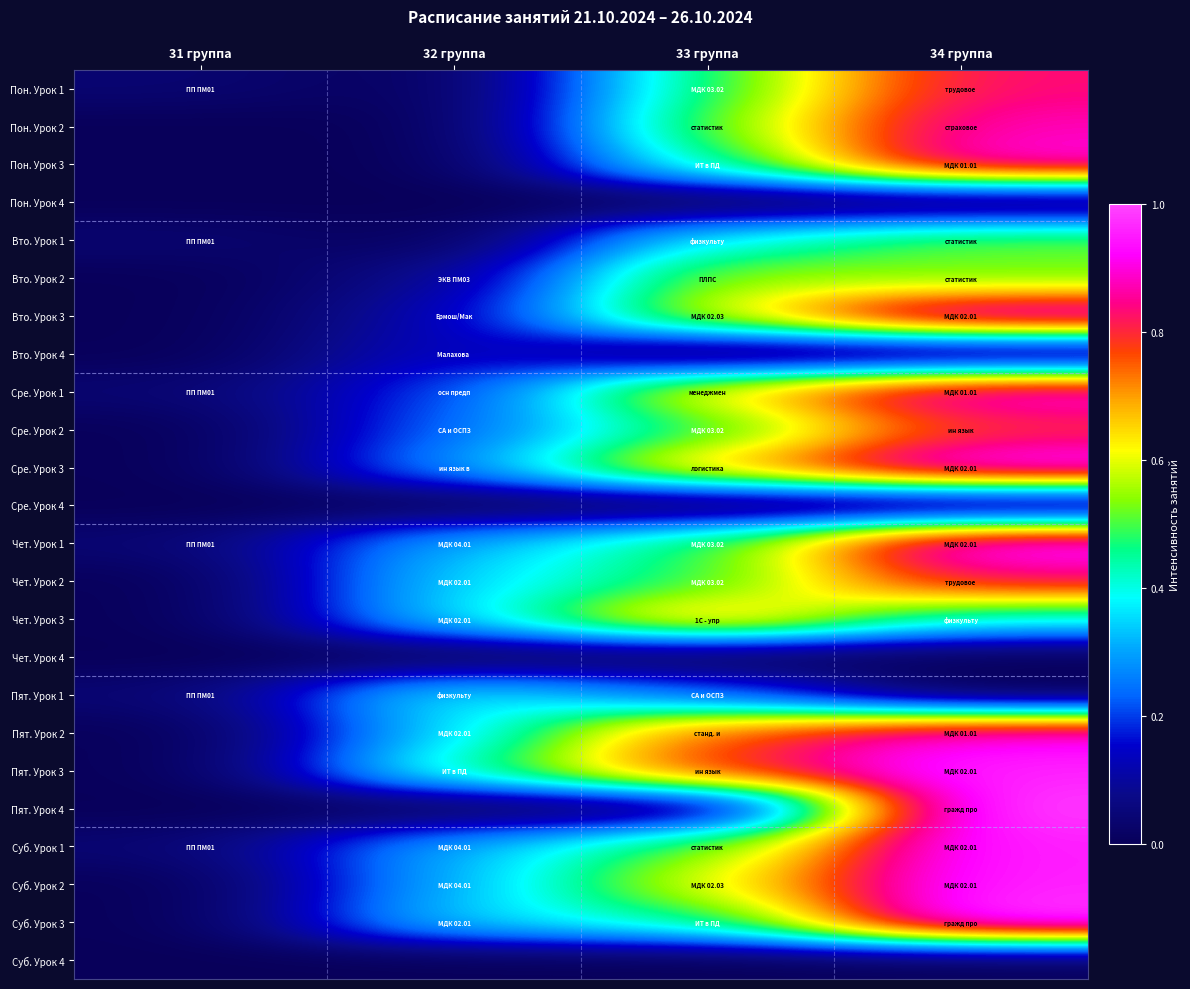

Reading left to right, list all the values displayed in this chart.

Пон. Урок 1: 31 группа=0.0	32 группа=0.0	33 группа=0.5	34 группа=0.8
Пон. Урок 2: 31 группа=0.0	32 группа=0.0	33 группа=0.5	34 группа=0.9
Пон. Урок 3: 31 группа=0.0	32 группа=0.0	33 группа=0.4	34 группа=0.9
Пон. Урок 4: 31 группа=0.0	32 группа=0.0	33 группа=0.0	34 группа=0.0
Вто. Урок 1: 31 группа=0.0	32 группа=0.0	33 группа=0.4	34 группа=0.5
Вто. Урок 2: 31 группа=0.0	32 группа=0.1	33 группа=0.6	34 группа=0.5
Вто. Урок 3: 31 группа=0.0	32 группа=0.1	33 группа=0.6	34 группа=1.0
Вто. Урок 4: 31 группа=0.0	32 группа=0.2	33 группа=0.0	34 группа=0.0
Сре. Урок 1: 31 группа=0.0	32 группа=0.2	33 группа=0.6	34 группа=0.9
Сре. Урок 2: 31 группа=0.0	32 группа=0.2	33 группа=0.5	34 группа=0.8
Сре. Урок 3: 31 группа=0.0	32 группа=0.3	33 группа=0.7	34 группа=1.0
Сре. Урок 4: 31 группа=0.0	32 группа=0.0	33 группа=0.0	34 группа=0.0
Чет. Урок 1: 31 группа=0.0	32 группа=0.3	33 группа=0.5	34 группа=1.0
Чет. Урок 2: 31 группа=0.0	32 группа=0.4	33 группа=0.5	34 группа=0.8
Чет. Урок 3: 31 группа=0.0	32 группа=0.4	33 группа=0.7	34 группа=0.4
Чет. Урок 4: 31 группа=0.0	32 группа=0.0	33 группа=0.0	34 группа=0.0
Пят. Урок 1: 31 группа=0.0	32 группа=0.4	33 группа=0.2	34 группа=0.0
Пят. Урок 2: 31 группа=0.0	32 группа=0.4	33 группа=0.8	34 группа=0.9
Пят. Урок 3: 31 группа=0.0	32 группа=0.4	33 группа=0.8	34 группа=1.0
Пят. Урок 4: 31 группа=0.0	32 группа=0.0	33 группа=0.0	34 группа=1.0
Суб. Урок 1: 31 группа=0.0	32 группа=0.3	33 группа=0.5	34 группа=1.0
Суб. Урок 2: 31 группа=0.0	32 группа=0.3	33 группа=0.6	34 группа=1.0
Суб. Урок 3: 31 группа=0.0	32 группа=0.4	33 группа=0.4	34 группа=1.0
Суб. Урок 4: 31 группа=0.0	32 группа=0.0	33 группа=0.0	34 группа=0.0